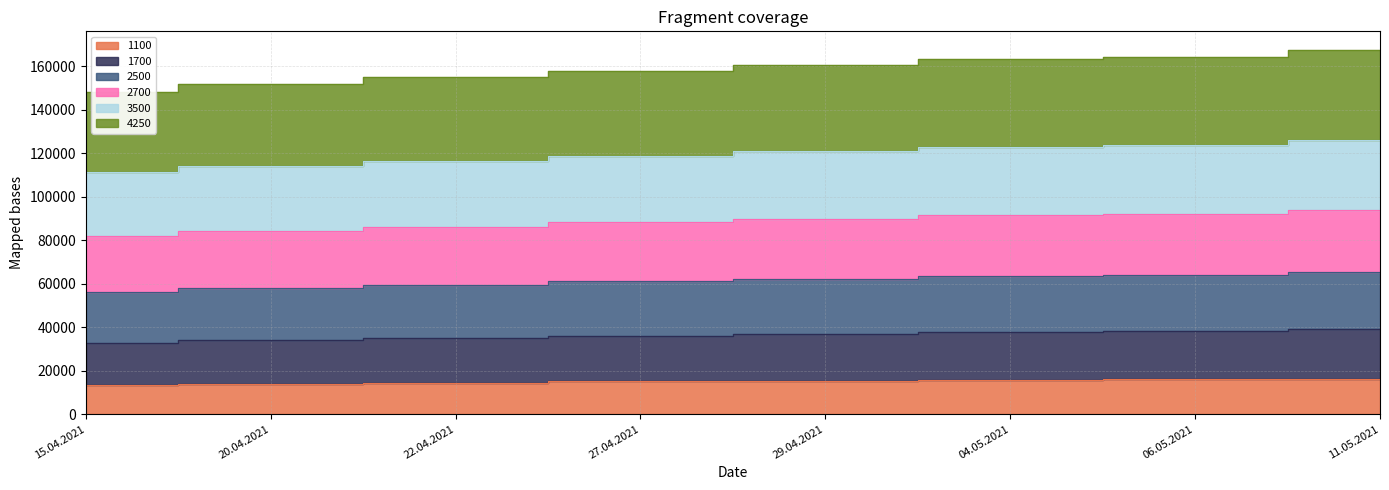

What is the difference between the 1100 values at 20.04.2021 and 27.04.2021?

981